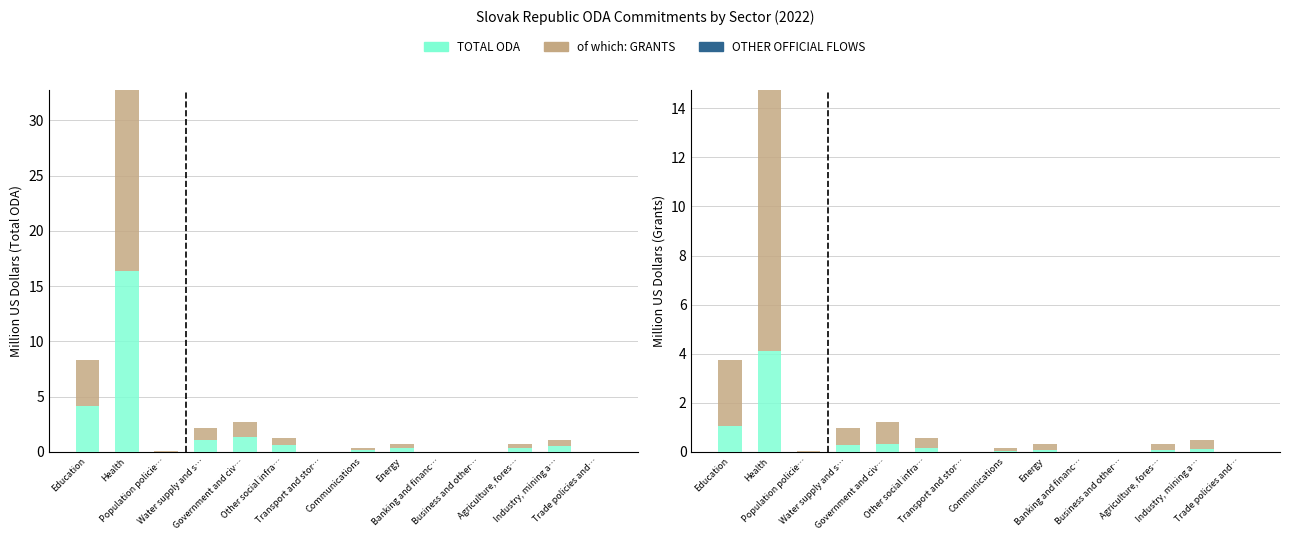

Reading right to left, list all the values displayed in this chart.

TOTAL ODA: Trade policies and…=0.0	Industry, mining a…=0.1	Agriculture, fores…=0.1	Business and other…=0.0	Banking and financ…=0.0	Energy=0.1	Communications=0.0	Transport and stor…=0.0	Other social infra…=0.2	Government and civ…=0.3	Water supply and s…=0.3	Population policie…=0.0	Health=4.1	Education=1.0
of which: GRANTS: Trade policies and…=0.0	Industry, mining a…=0.3	Agriculture, fores…=0.2	Business and other…=0.0	Banking and financ…=0.0	Energy=0.2	Communications=0.1	Transport and stor…=0.0	Other social infra…=0.4	Government and civ…=0.9	Water supply and s…=0.7	Population policie…=0.0	Health=10.7	Education=2.7
OTHER OFFICIAL FLOWS: Trade policies and…=0.0	Industry, mining a…=0.0	Agriculture, fores…=0.0	Business and other…=0.0	Banking and financ…=0.0	Energy=0.0	Communications=0.0	Transport and stor…=0.0	Other social infra…=0.0	Government and civ…=0.0	Water supply and s…=0.0	Population policie…=0.0	Health=0.0	Education=0.0